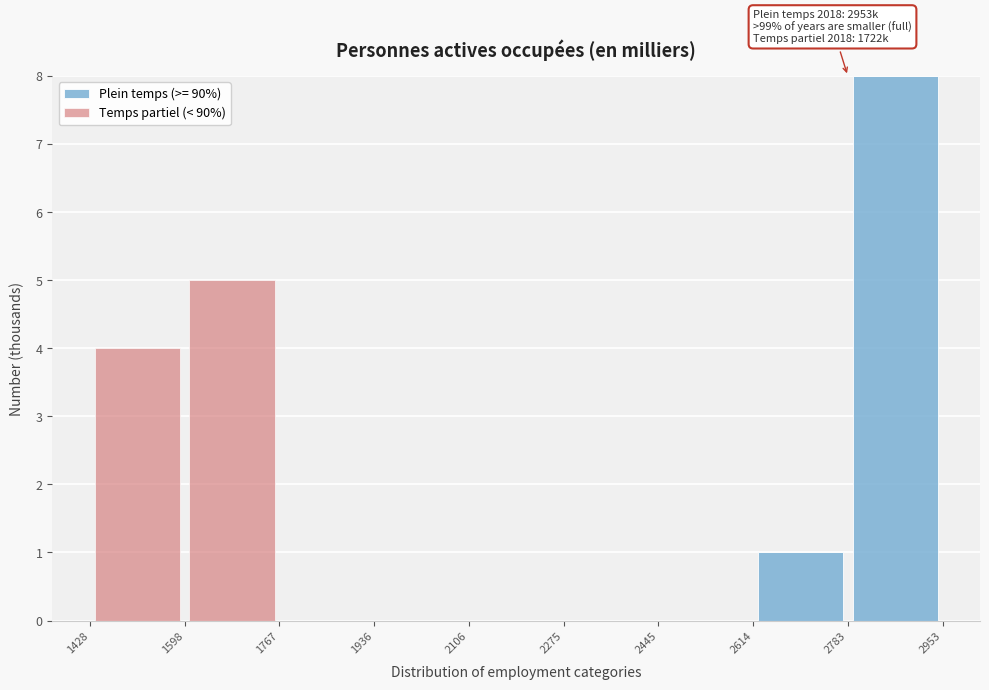

Which range on the x-axis has the tallest stacked bar (by total height)?

2783 to 2953